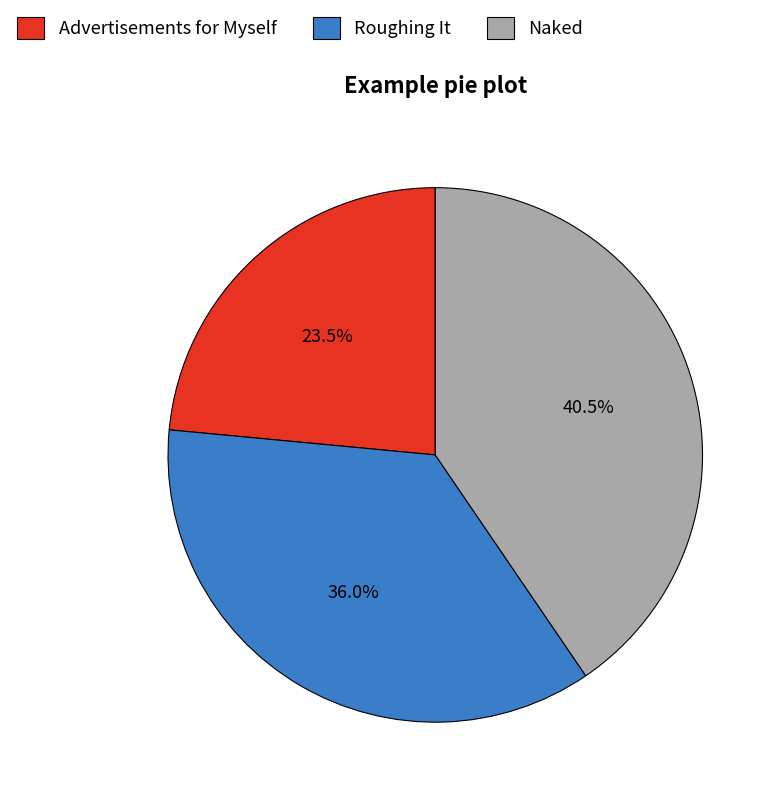

What is the ratio of the value at Naked to the value at Advertisements for Myself?

1.7